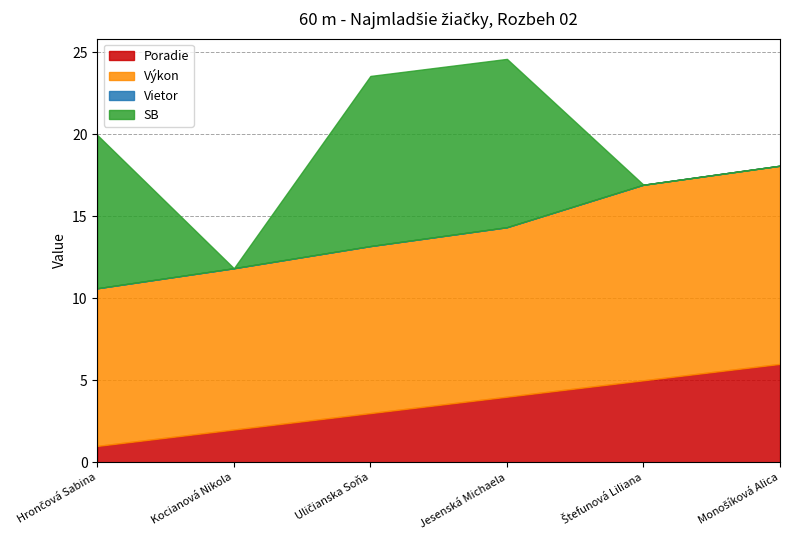

True or false: Výkon has more than 0 points higher than both neighbors.

False